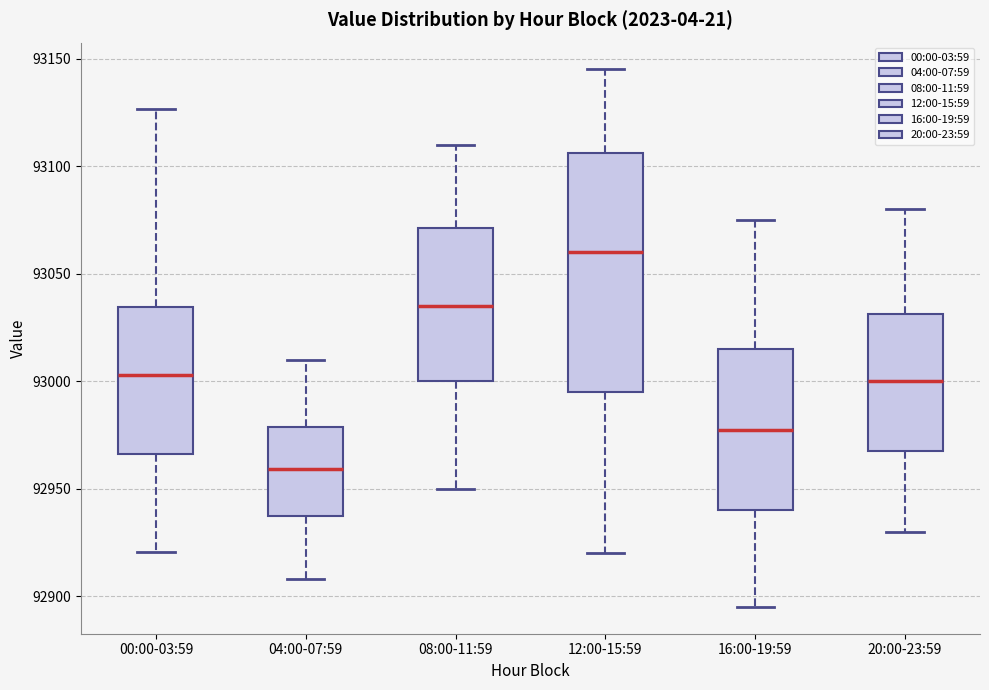

Reading left to right, read every box against the y-axis: the position of its median line, the range the box covers, and the ends of its whiskers. The values are not printed on the chart, so give them approximately, as read against the axis.

00:00-03:59: median 93005, box 92965 to 93035, whiskers 92920 to 93125
04:00-07:59: median 92960, box 92935 to 92980, whiskers 92910 to 93010
08:00-11:59: median 93035, box 93000 to 93070, whiskers 92950 to 93110
12:00-15:59: median 93060, box 92995 to 93105, whiskers 92920 to 93145
16:00-19:59: median 92980, box 92940 to 93015, whiskers 92895 to 93075
20:00-23:59: median 93000, box 92970 to 93030, whiskers 92930 to 93080